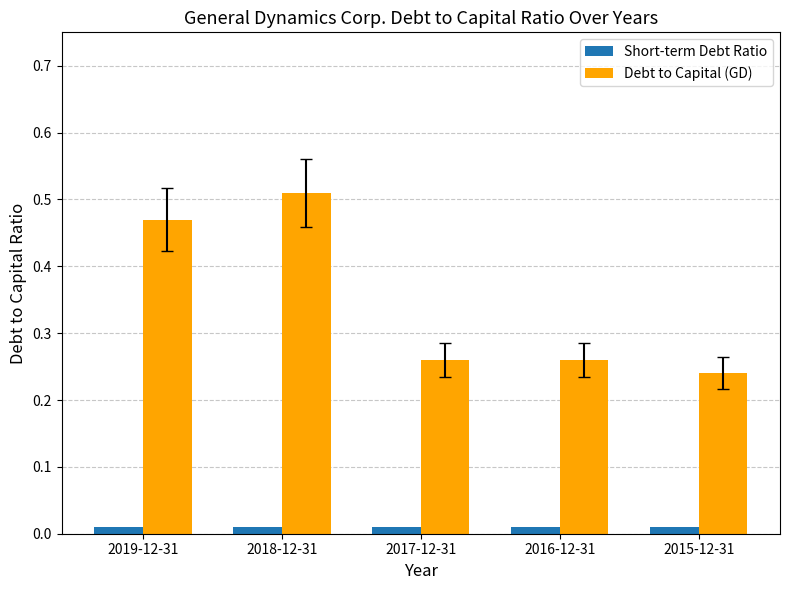

How many bars are there in total?

10